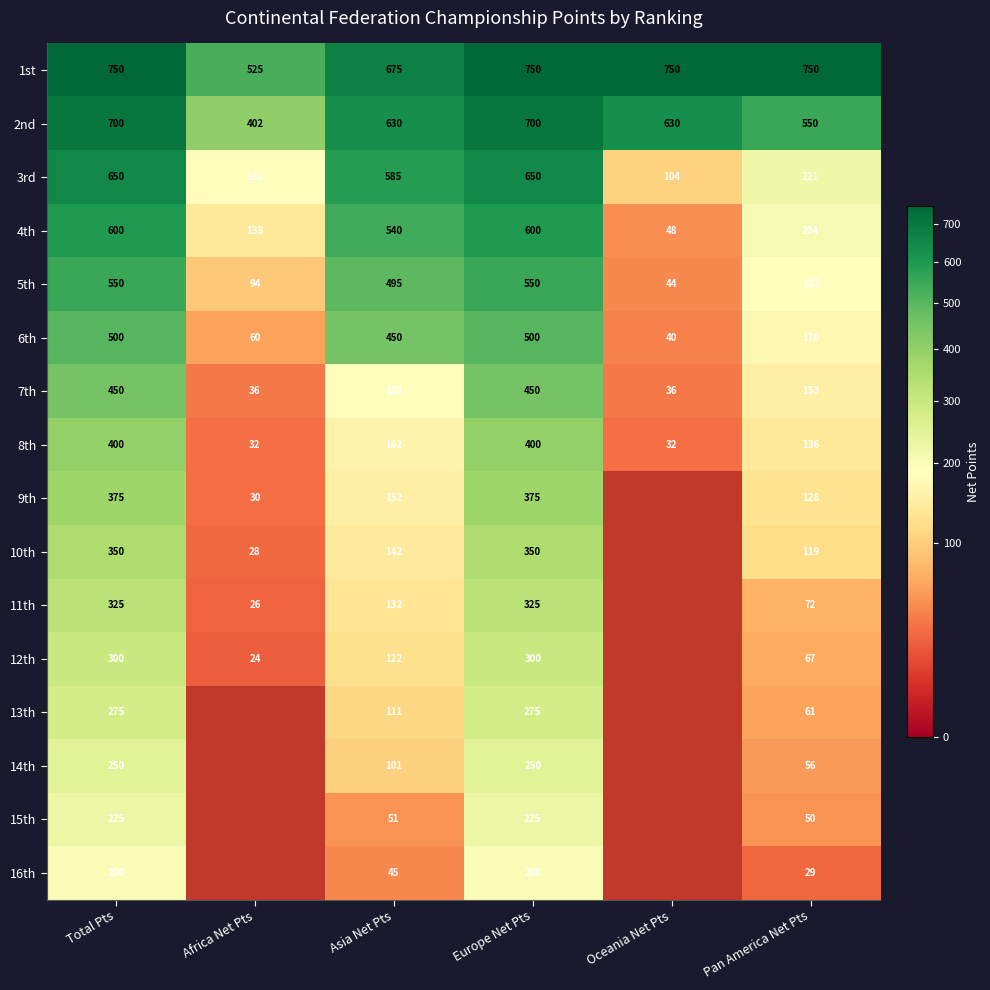

Between Total Pts and Europe Net Pts, which is larger?

Total Pts